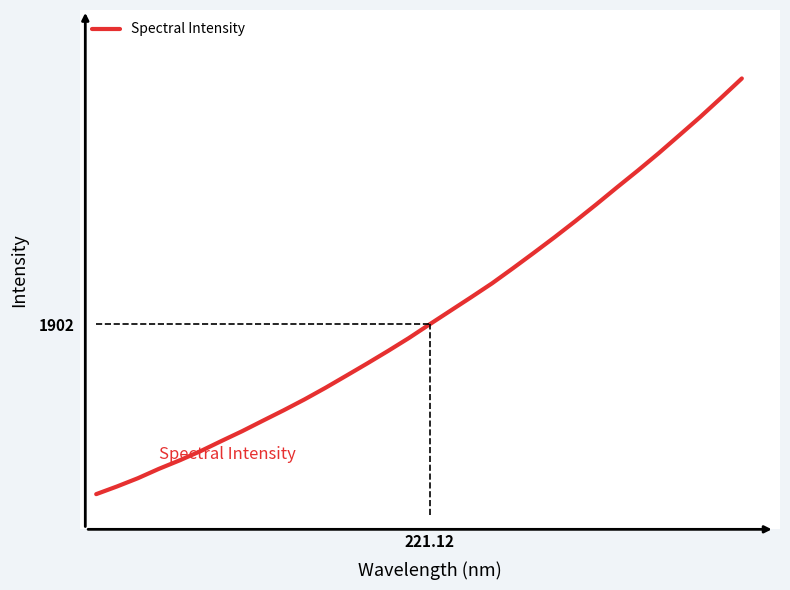

What is the minimum value shown in the chart?

1372.4